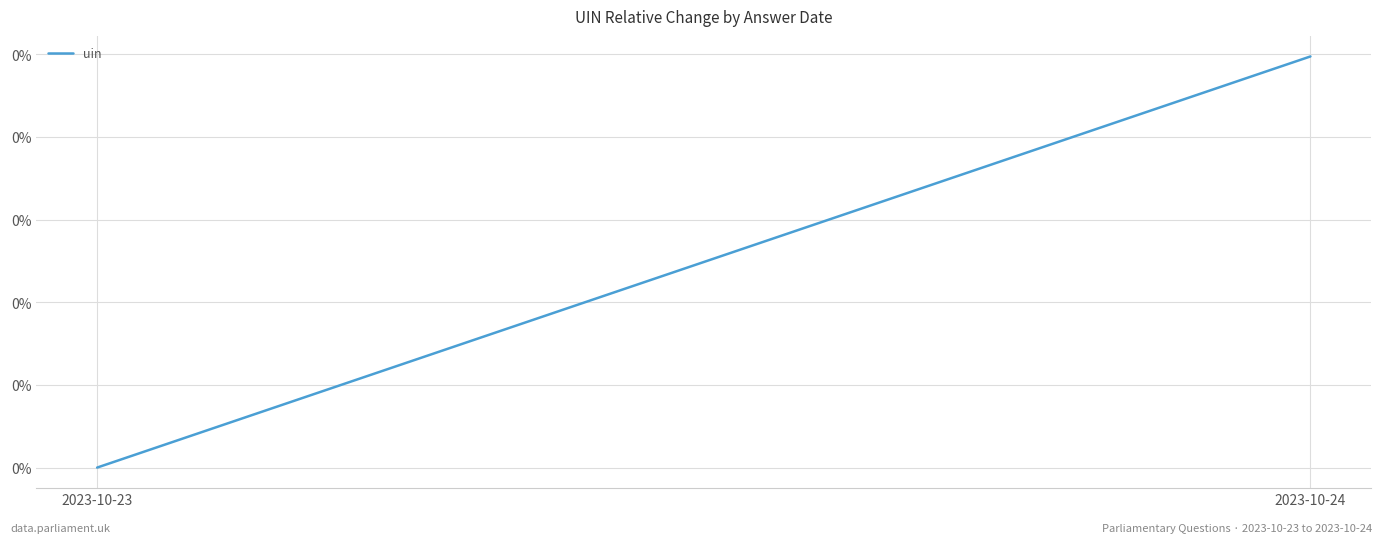

What is the change in value from 2023-10-23 to 2023-10-24?

+0.1